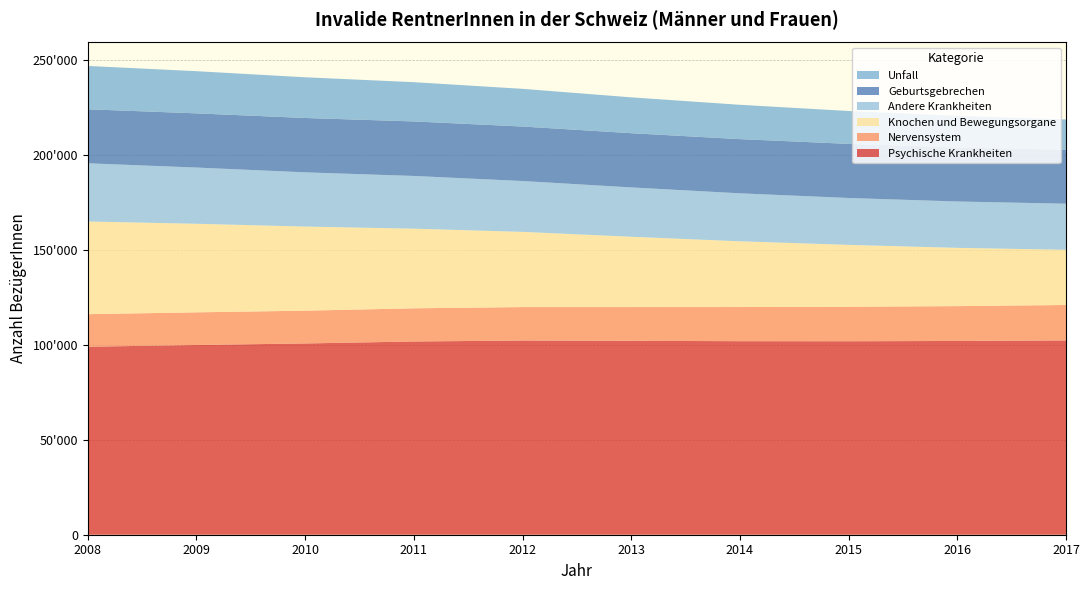

Reading right to left, what are all the values shown in this chart?

Psychische Krankheiten: 102321	102049	101893	101930	102127	102275	101766	100736	99924	99008
Nervensystem: 18673	18336	18170	17980	17760	17612	17470	17255	17192	17148
Knochen und Bewegungsorgane: 29074	30696	32587	34624	37038	39606	41946	44301	46648	48808
Andere Krankheiten: 24270	24417	24690	25265	25983	26780	27765	28553	29608	30654
Geburtsgebrechen: 28351	28445	28503	28543	28555	28704	28713	28629	28536	28446
Unfall: 15999	16660	17318	18079	18878	19850	20673	21431	22209	22824